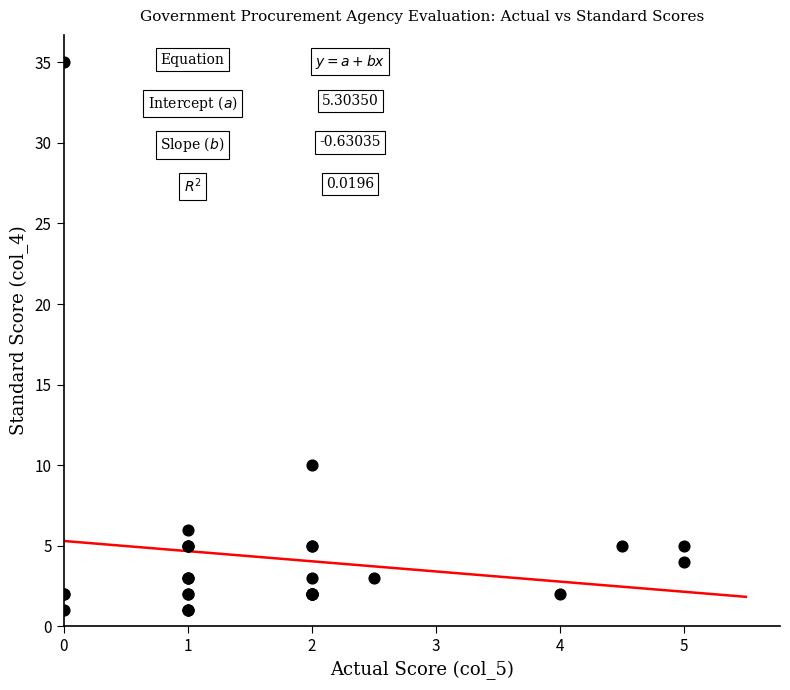

What Y value in the scatter plot is closest to 18?

10